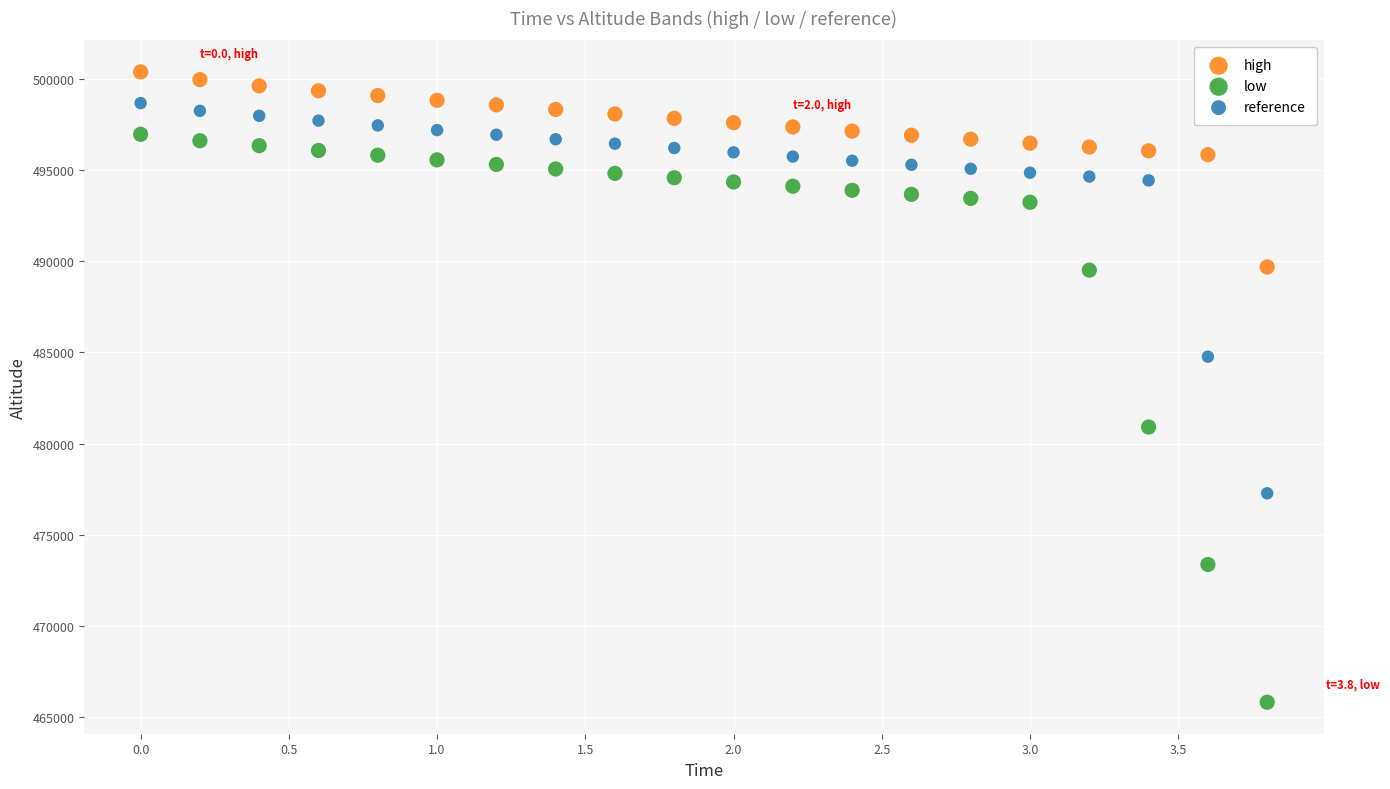

Which series reaches the minimum Y coordinate?

low